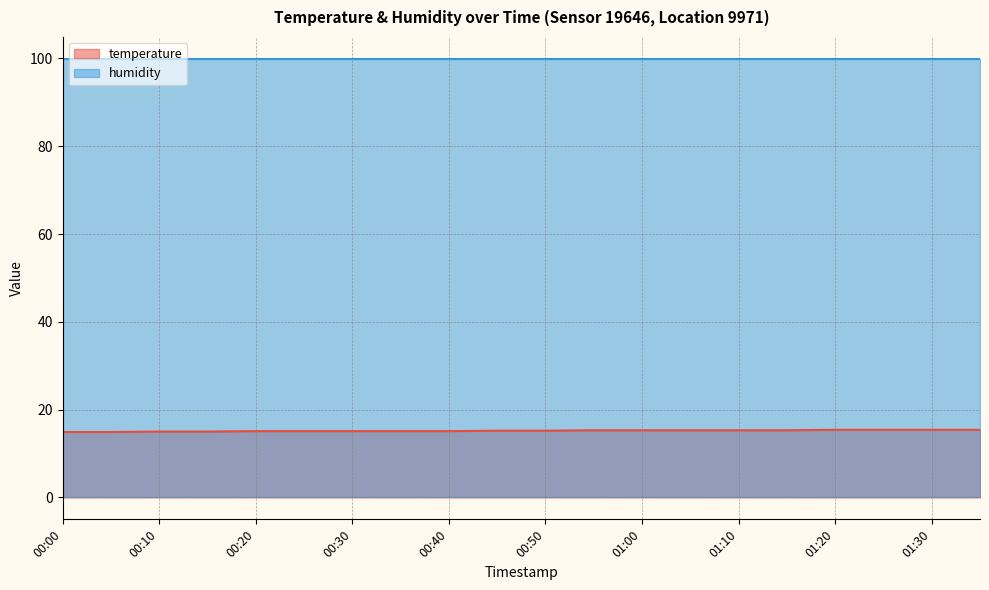

List the labels in order of value, smallest first.

00:00, 00:05, 00:10, 00:15, 00:20, 00:25, 00:30, 00:35, 00:40, 00:45, 00:50, 00:55, 01:00, 01:05, 01:10, 01:15, 01:20, 01:25, 01:30, 01:36